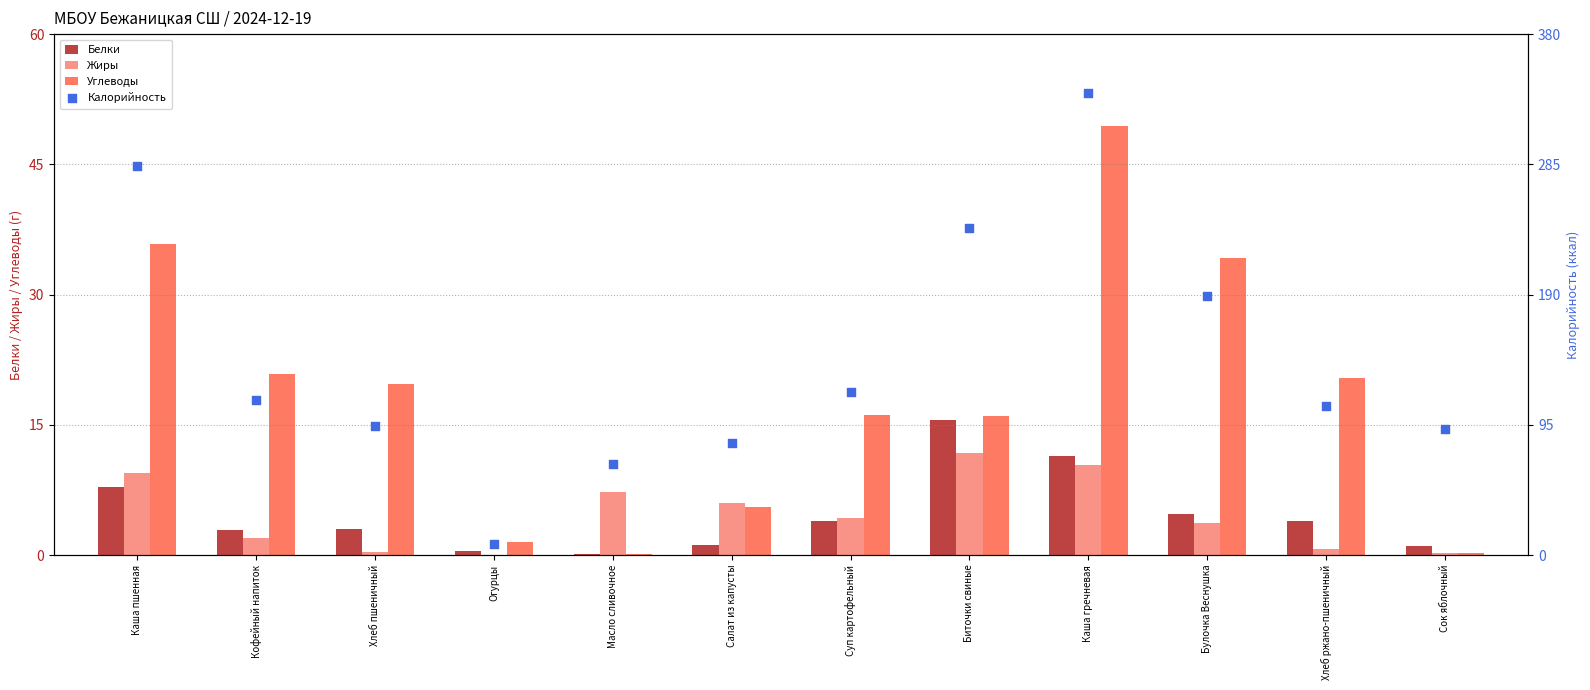

Is the value of Белки at Огурцы greater than the value of Углеводы at Биточки свиные?

No